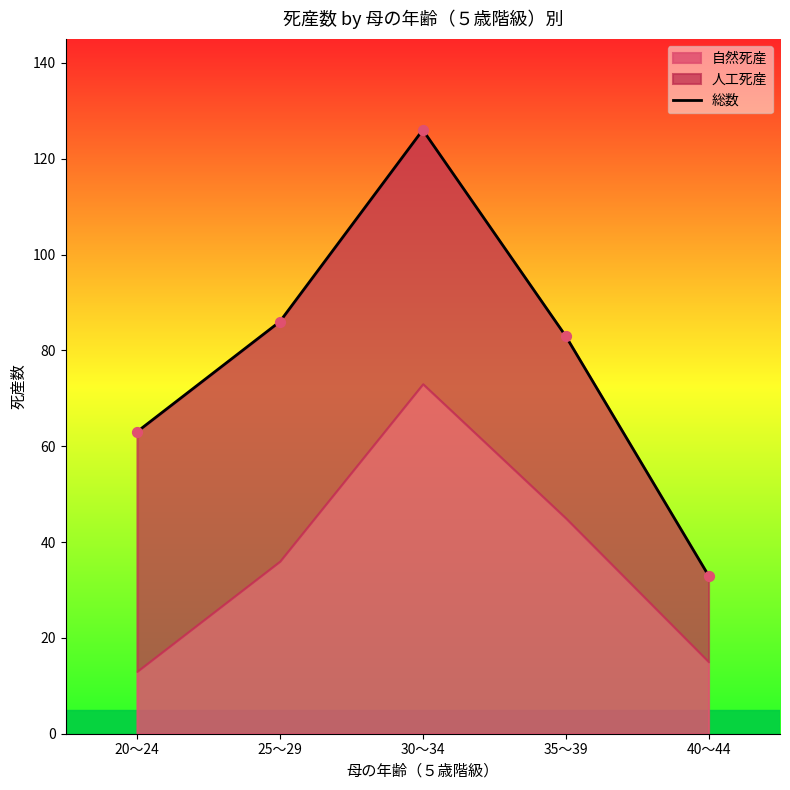

What is the change in value from 25～29 to 35～39?

-3